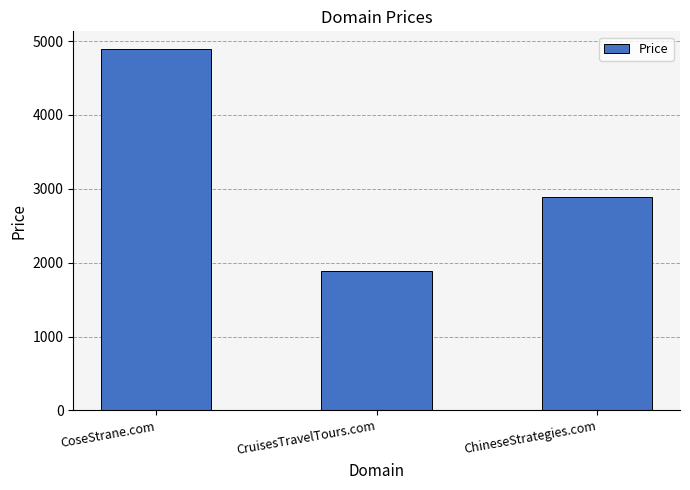

What is the label of the 3rd bar from the right?

CoseStrane.com